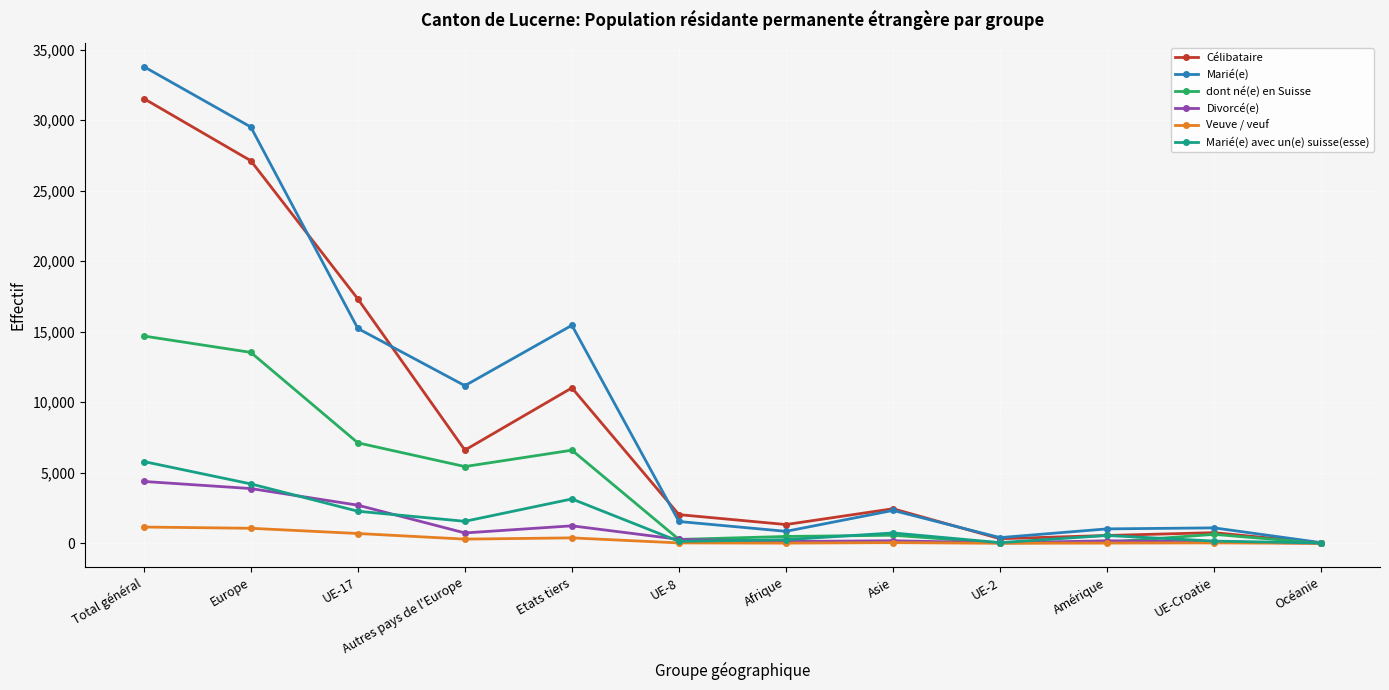

At which category does Marié(e) reach its first local peak?

Etats tiers